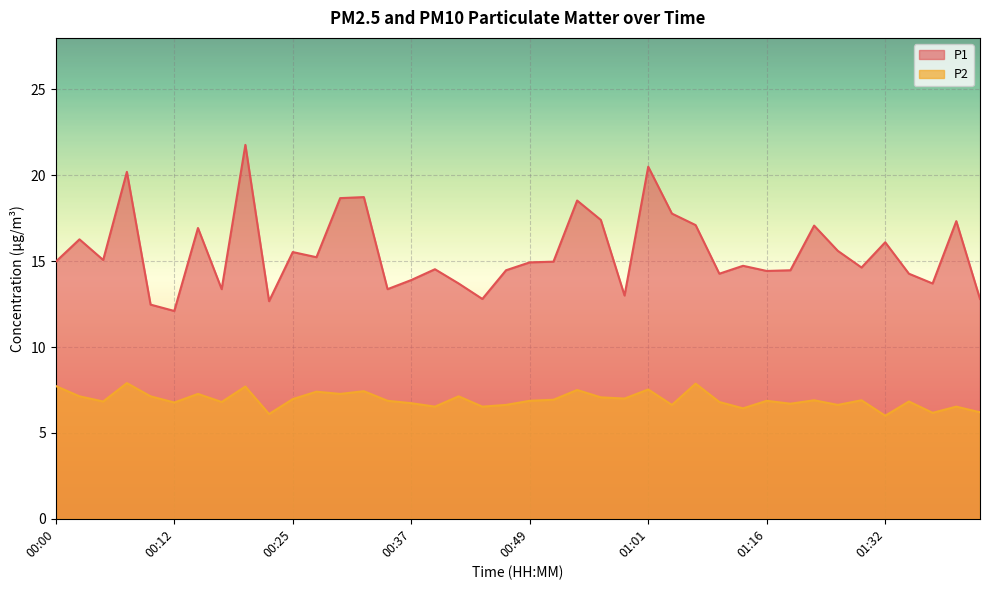

Between 00:10 and 01:14, which series saw the biggest shift?

P1